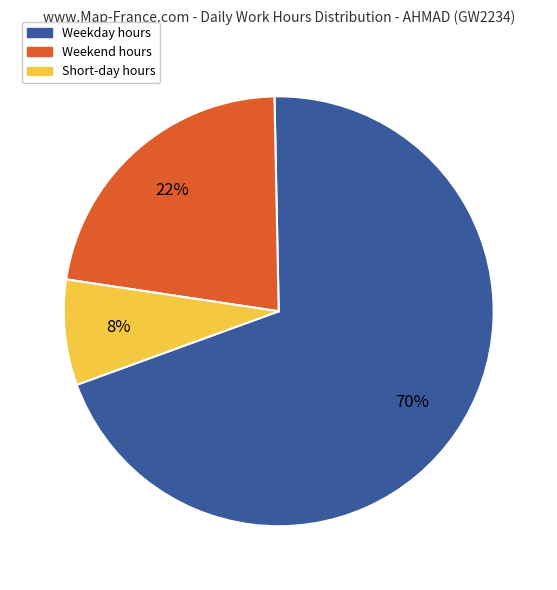

Is there any slice that represents more than half of the pie?

Yes